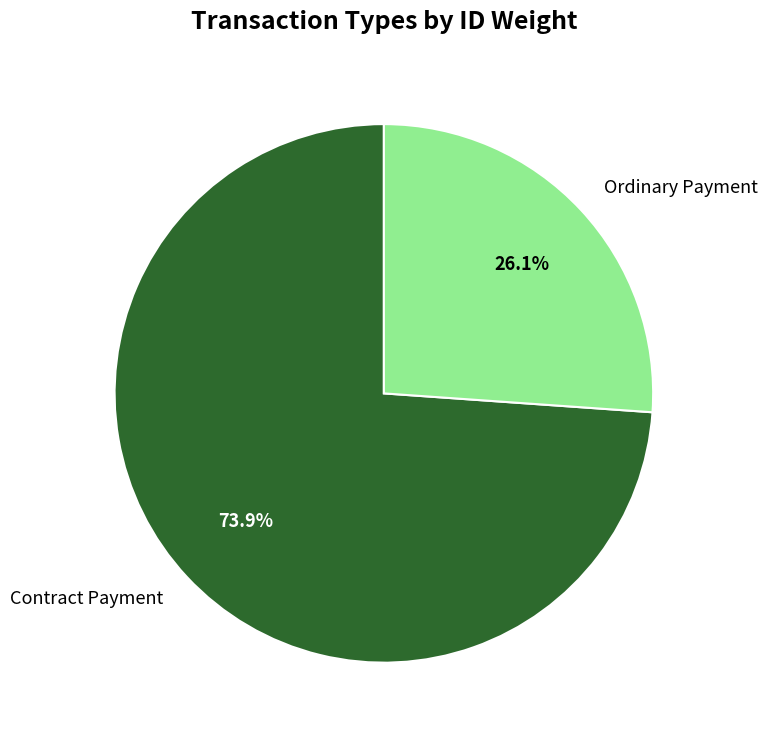

Is it true that Contract Payment is 67% of the pie?

False